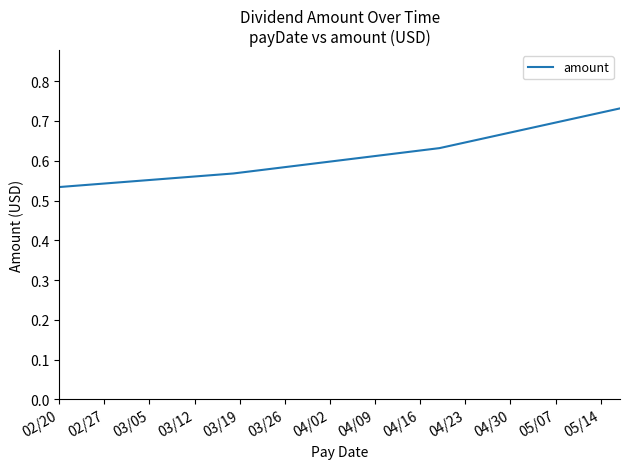

Does the chart have visible grid lines?

No